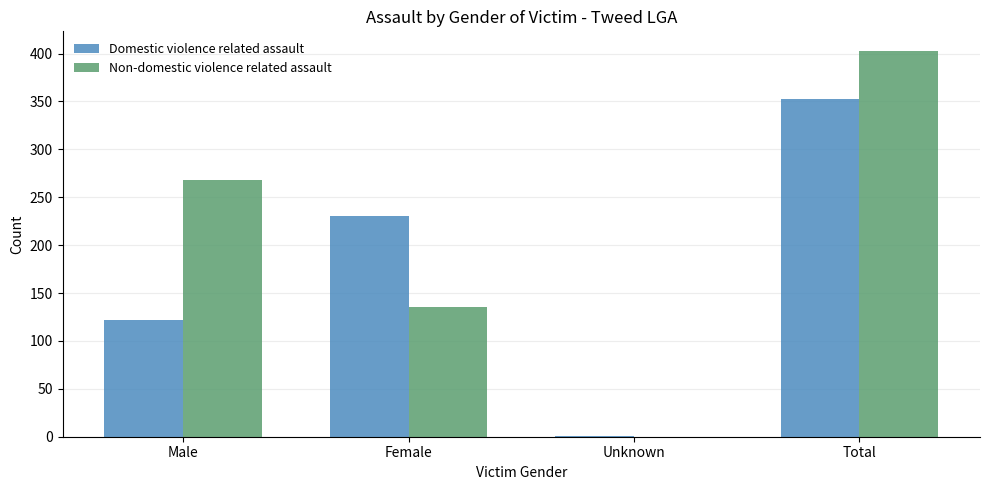

At which label is Non-domestic violence related assault closest to 201?

Female